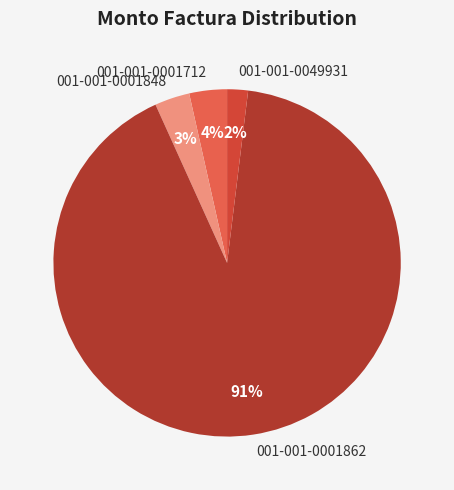

Which slice is the smallest?

001-001-0049931